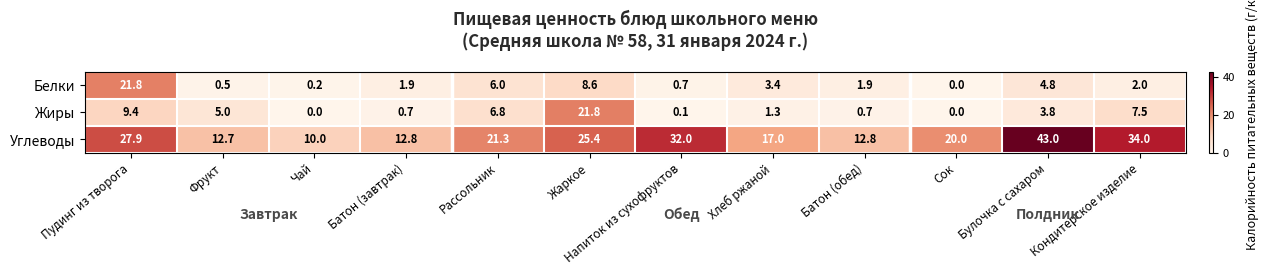

Which series has the largest total across all categories?

Углеводы